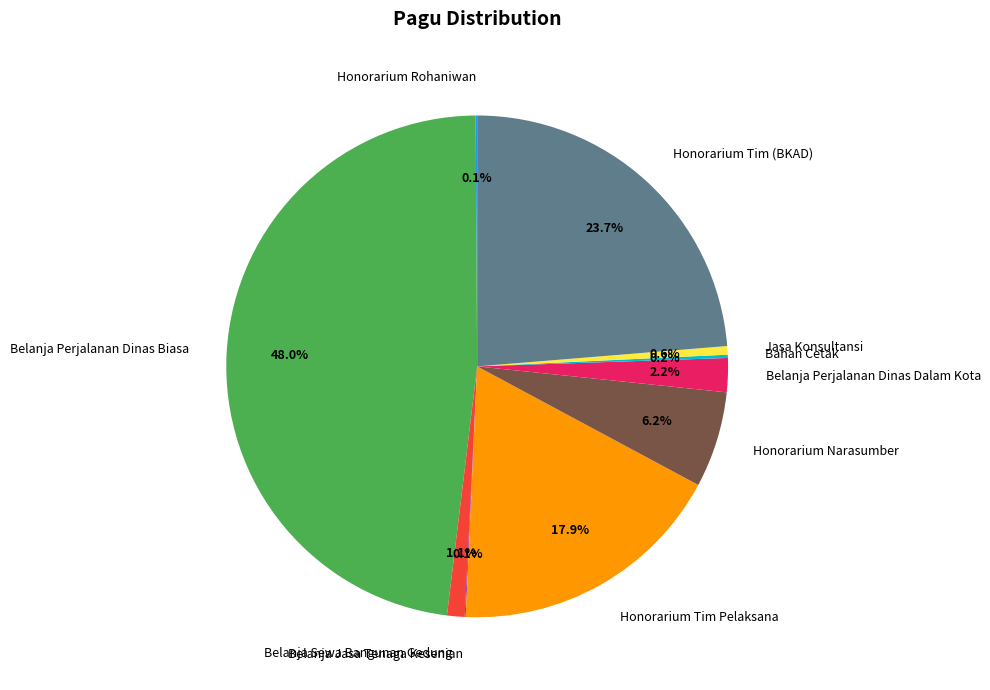

What percentage is NOT represented by Belanja Sewa Bangunan Gedung?

98.9%